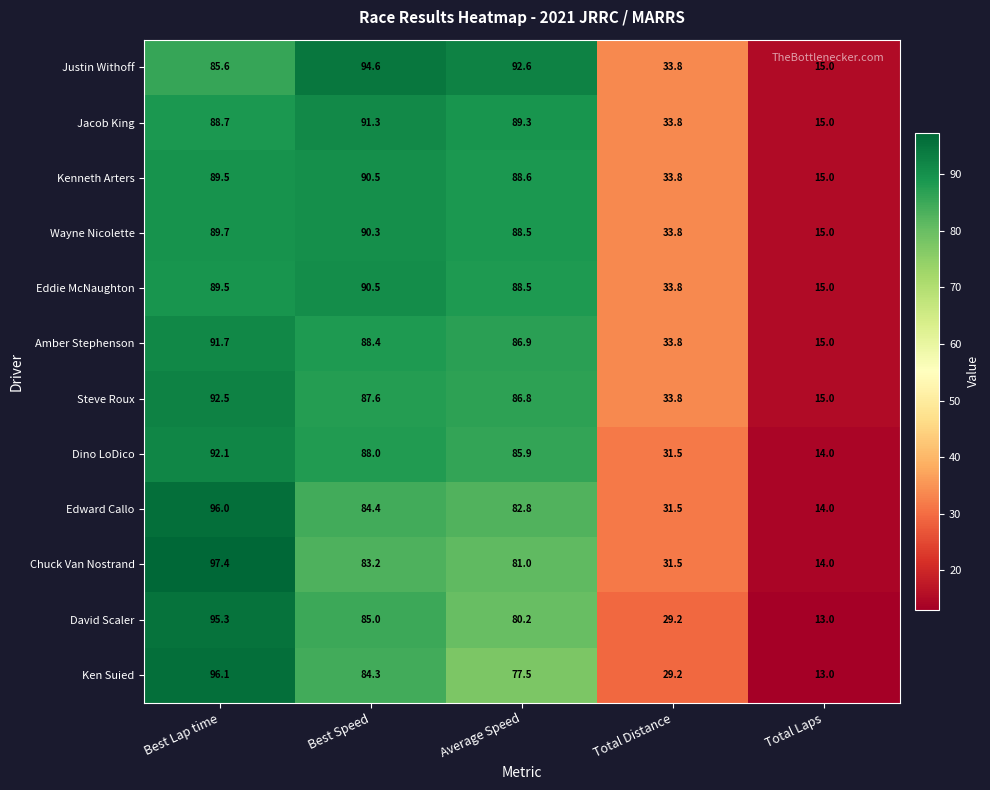

What is the difference between the highest and lowest values at Total Distance?

4.6